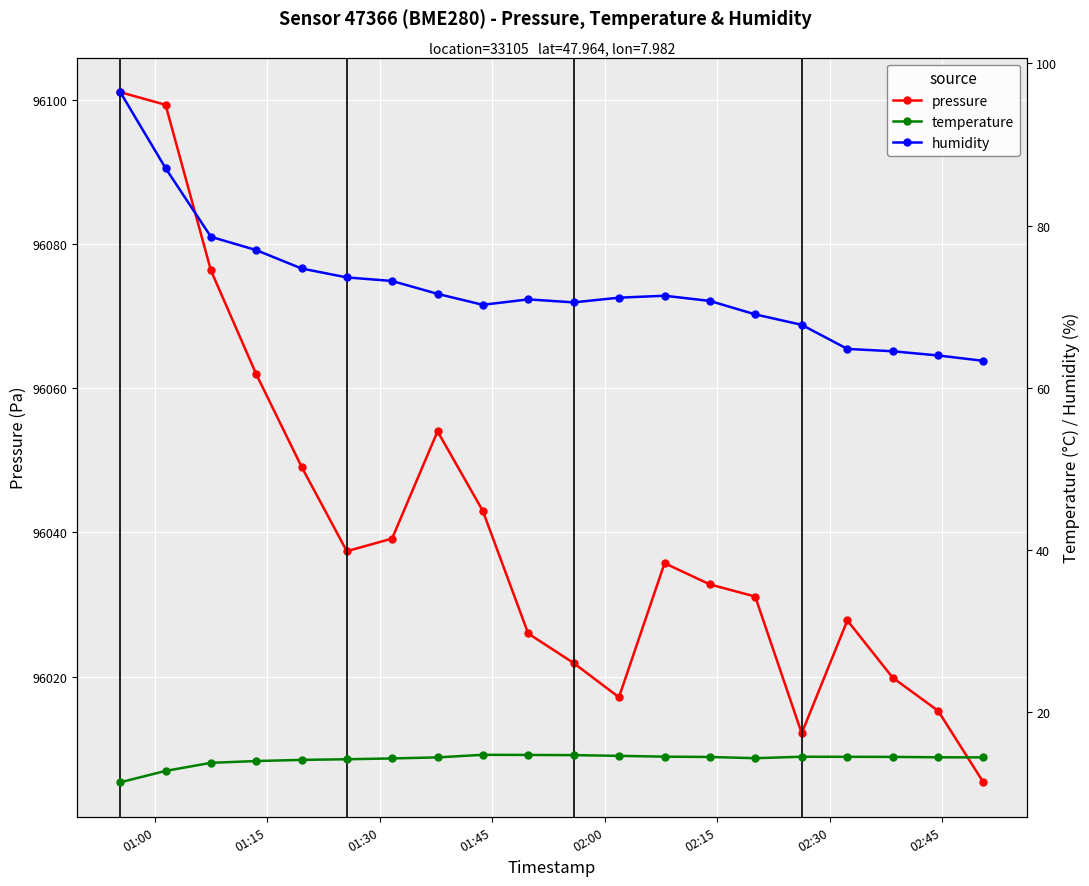

Rank the series by their maximum value, from highest to lowest.

pressure, humidity, temperature